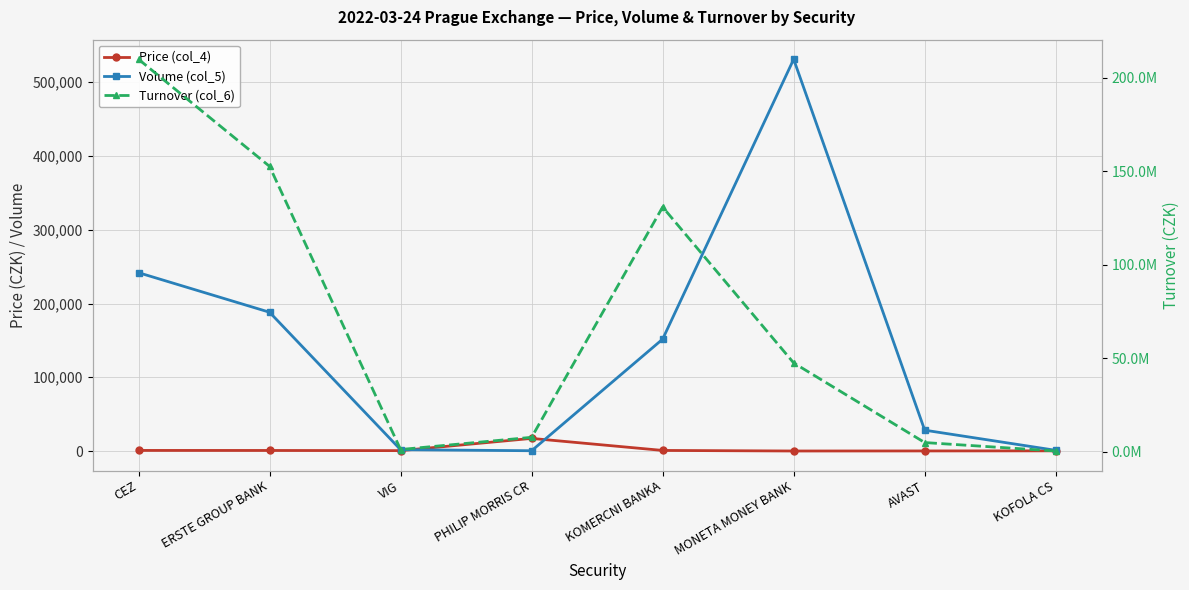

True or false: Volume (col_5) has a value of 188191.0 at ERSTE GROUP BANK.

True